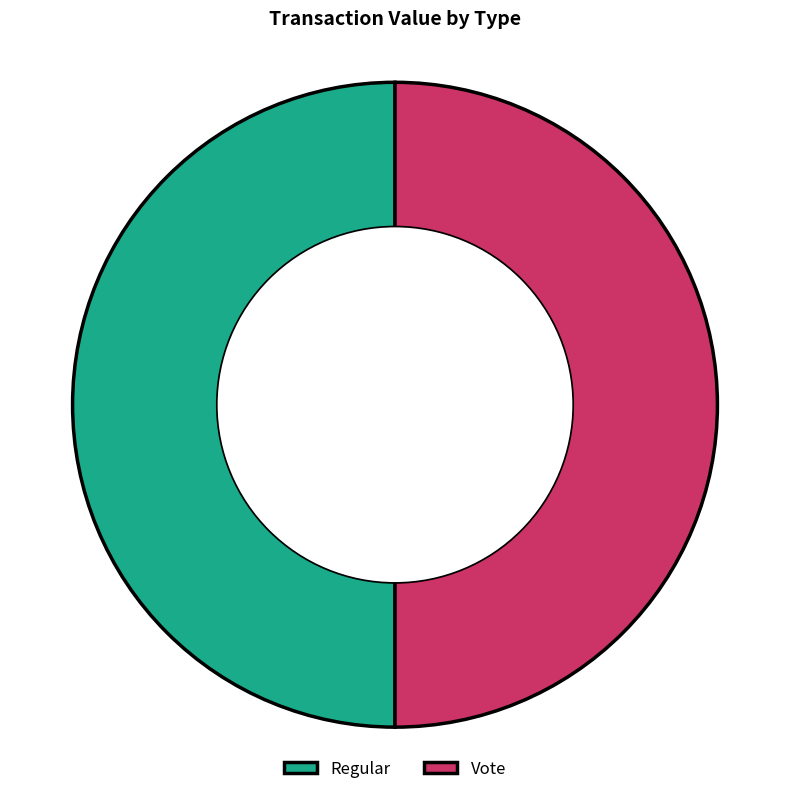

Approximately how many times larger is the value at Regular compared to Vote?

1.0